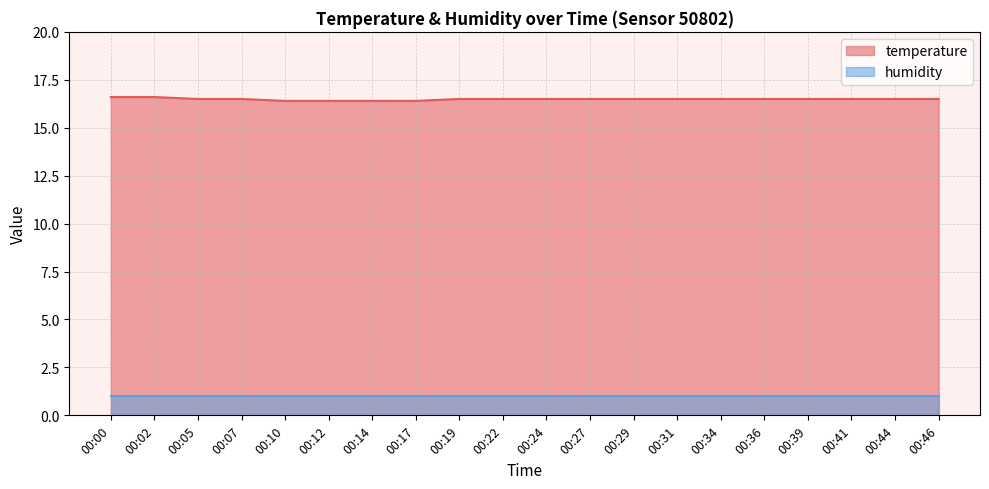

What is the difference between the maximum and minimum values in the temperature line series?

0.2